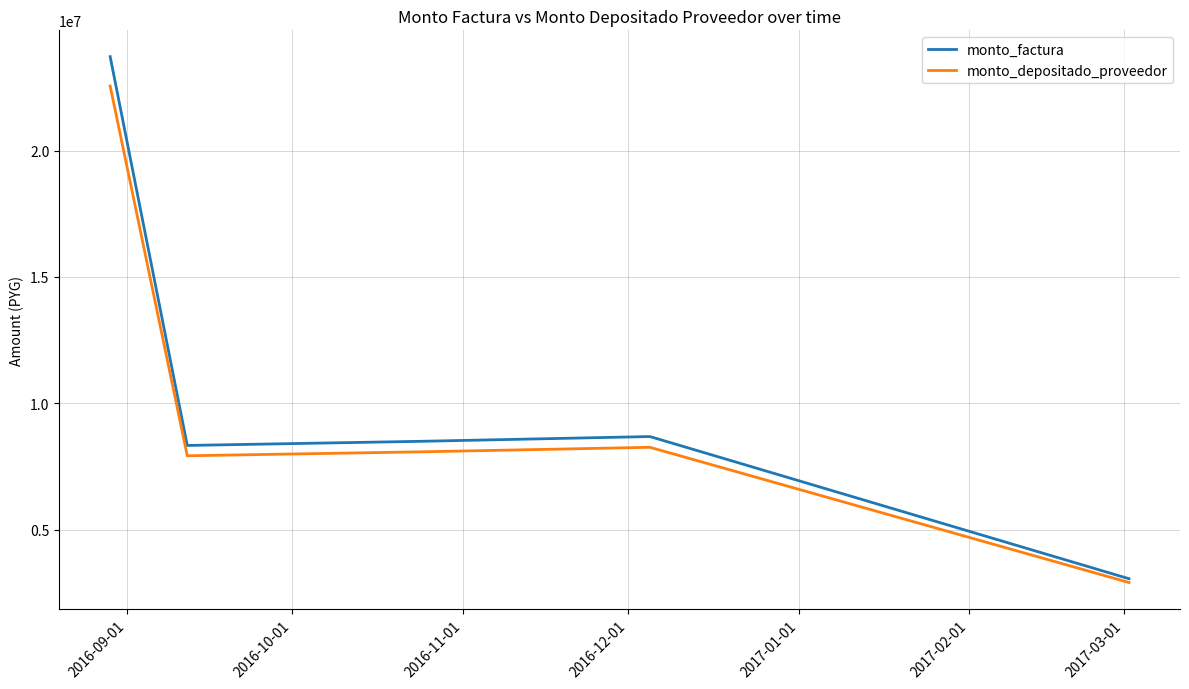

Which series has the widest spread of values?

monto_factura